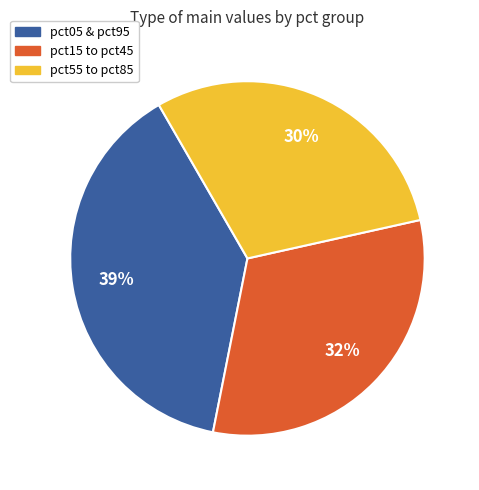

What is the largest slice in the pie chart?

pct05 & pct95